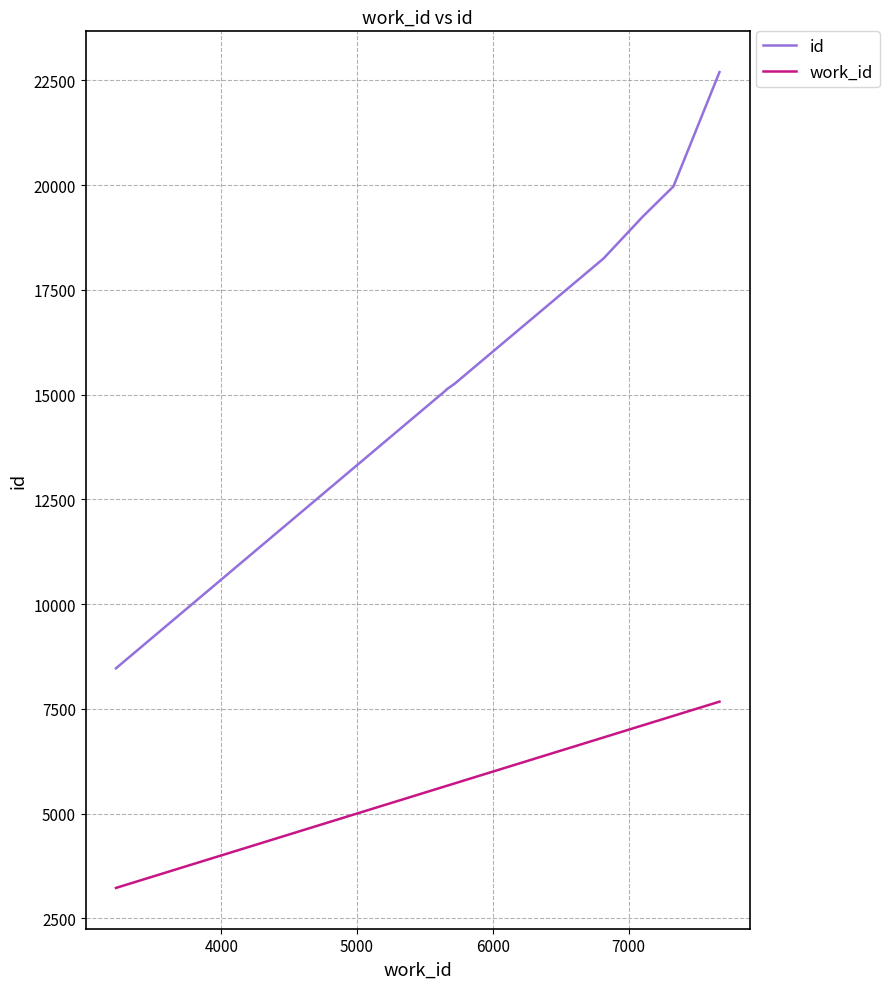

At how many categories does at least one series exceed 21614?

1